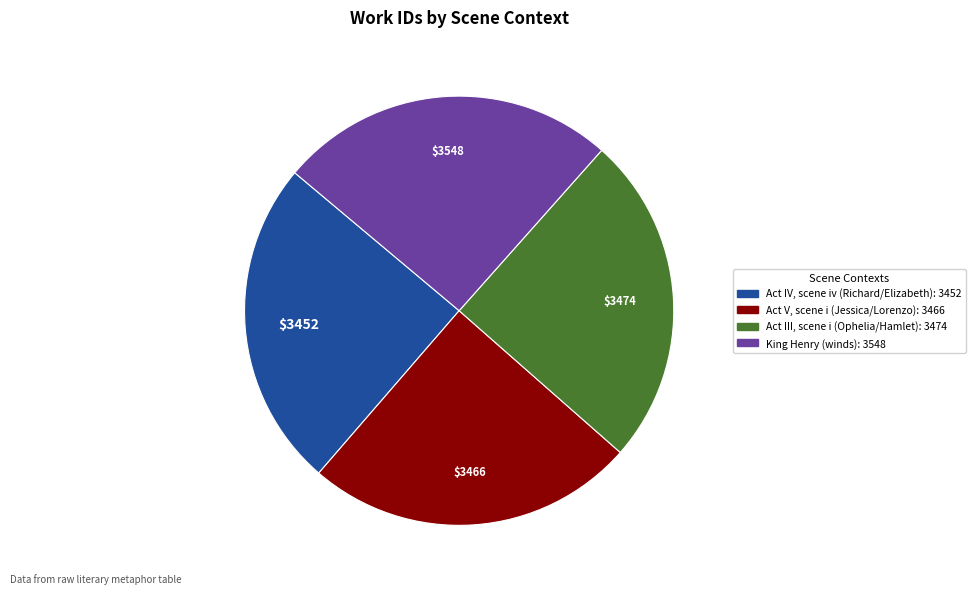

True or false: Act V, scene i (Jessica/Lorenzo) accounts for 25% of the total.

True